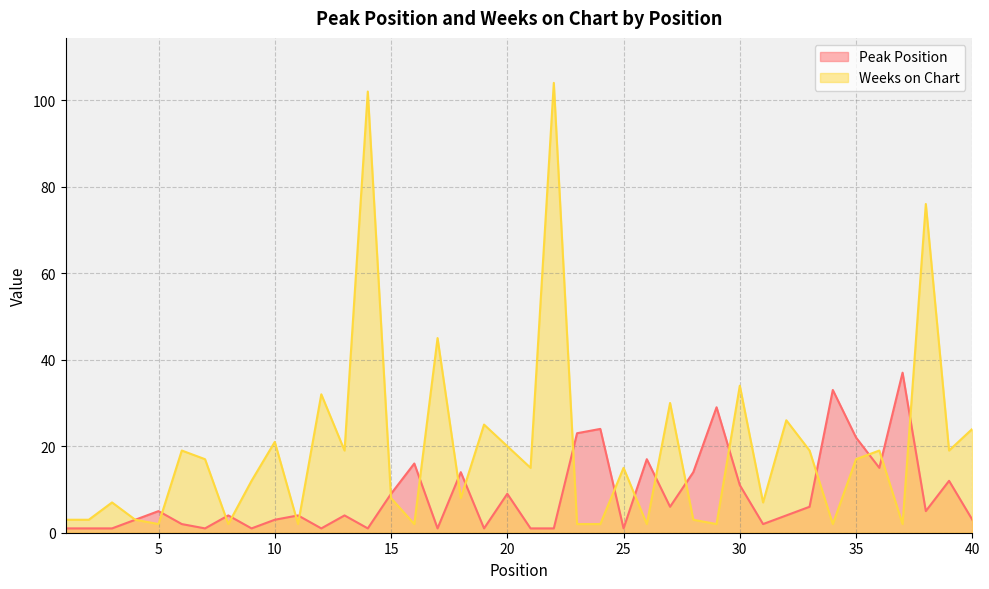

Reading left to right, extract all data points from this chart.

Peak Position: 1	1	1	3	5	2	1	4	1	3	4	1	4	1	9	16	1	14	1	9	1	1	23	24	1	17	6	14	29	11	2	4	6	33	22	15	37	5	12	3
Weeks on Chart: 3	3	7	3	2	19	17	2	12	21	2	32	19	102	8	2	45	8	25	20	15	104	2	2	15	2	30	3	2	34	7	26	19	2	17	19	2	76	19	24